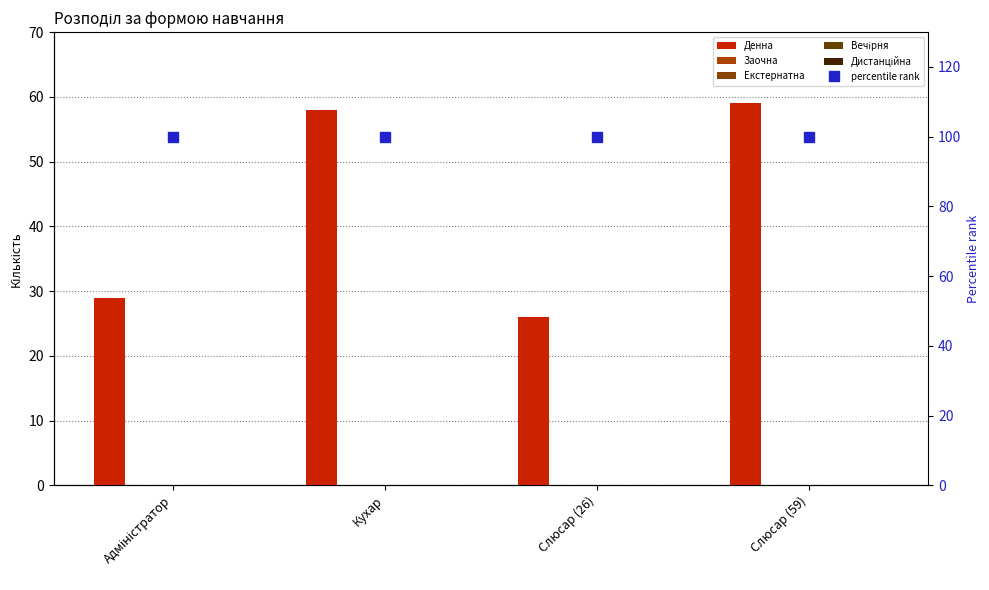

What is the label of the 2nd bar from the right?

Слюсар (26)